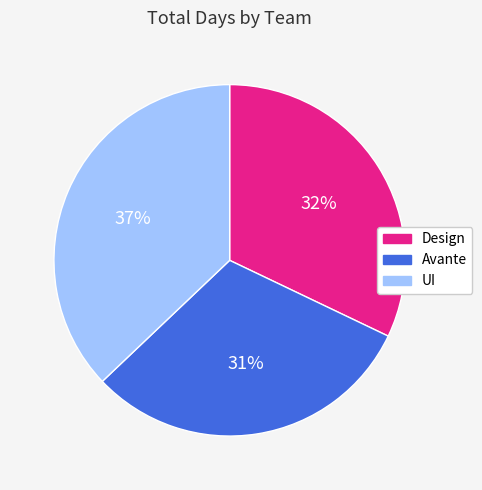

Does Avante represent more than half of the total?

No